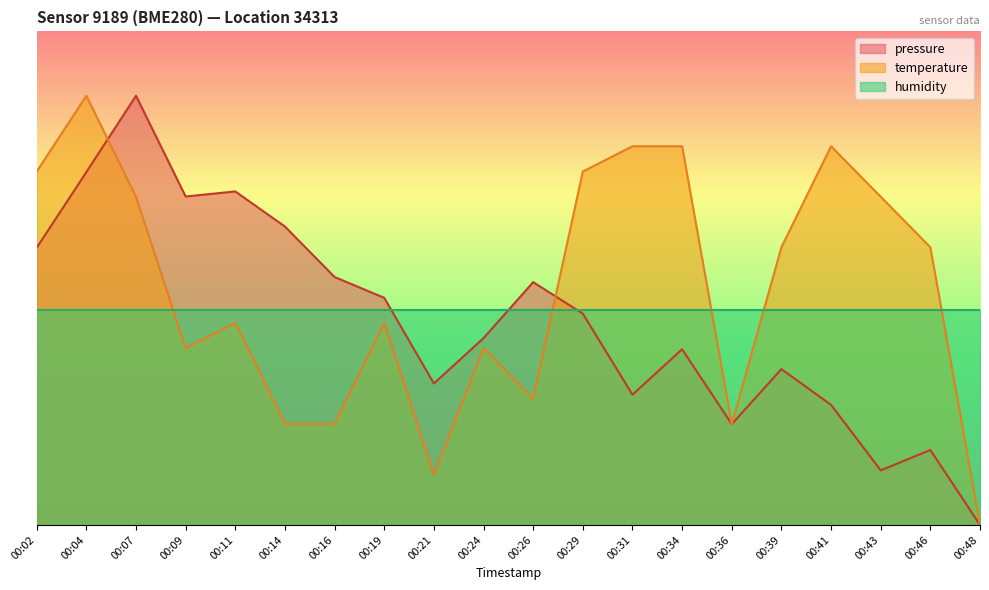

The pressure series shows 0.6 at 00:02. True or false?

True